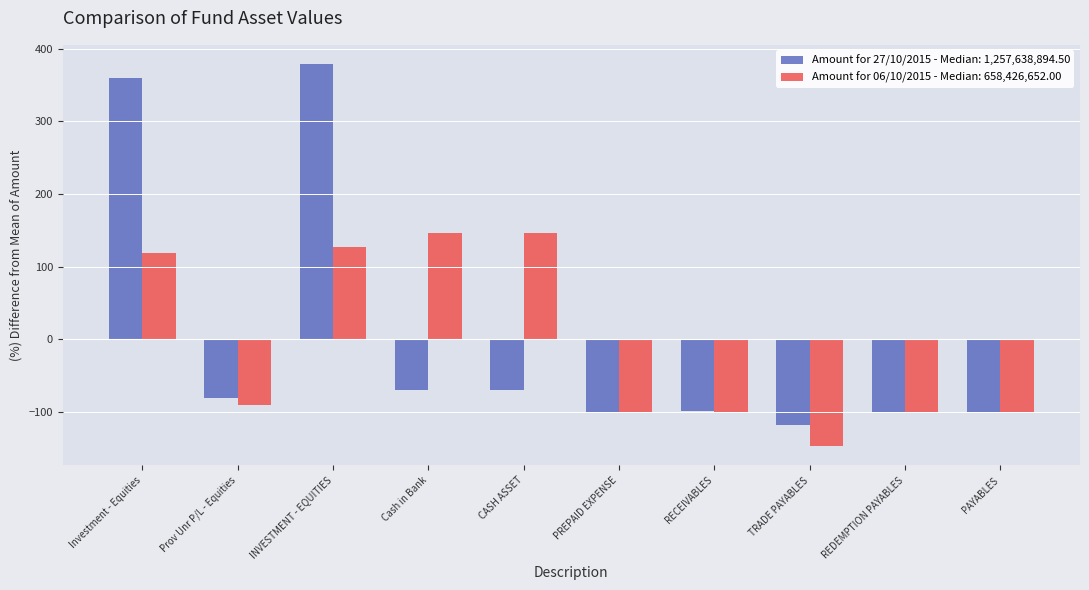

Rank the series by their average value, from highest to lowest.

Amount for 27/10/2015, Amount for 06/10/2015